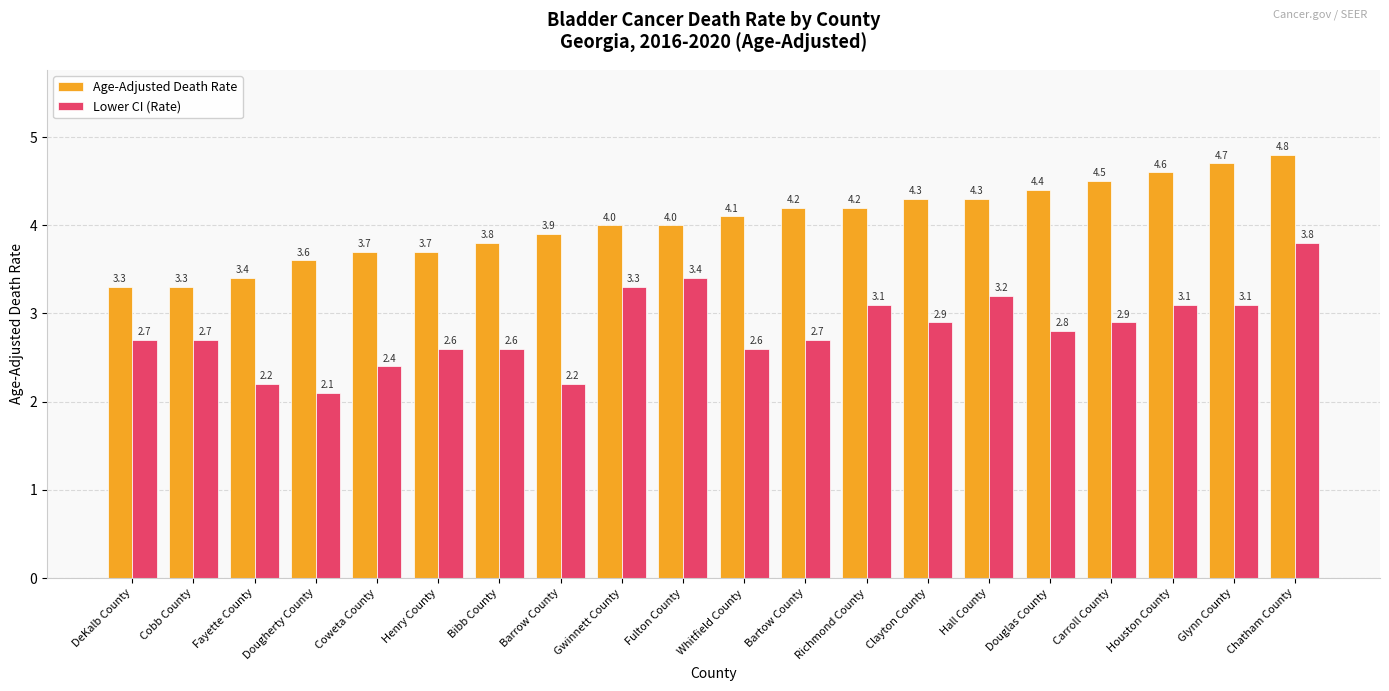

Where is Lower CI (Rate) nearest to the value 2?

Dougherty County